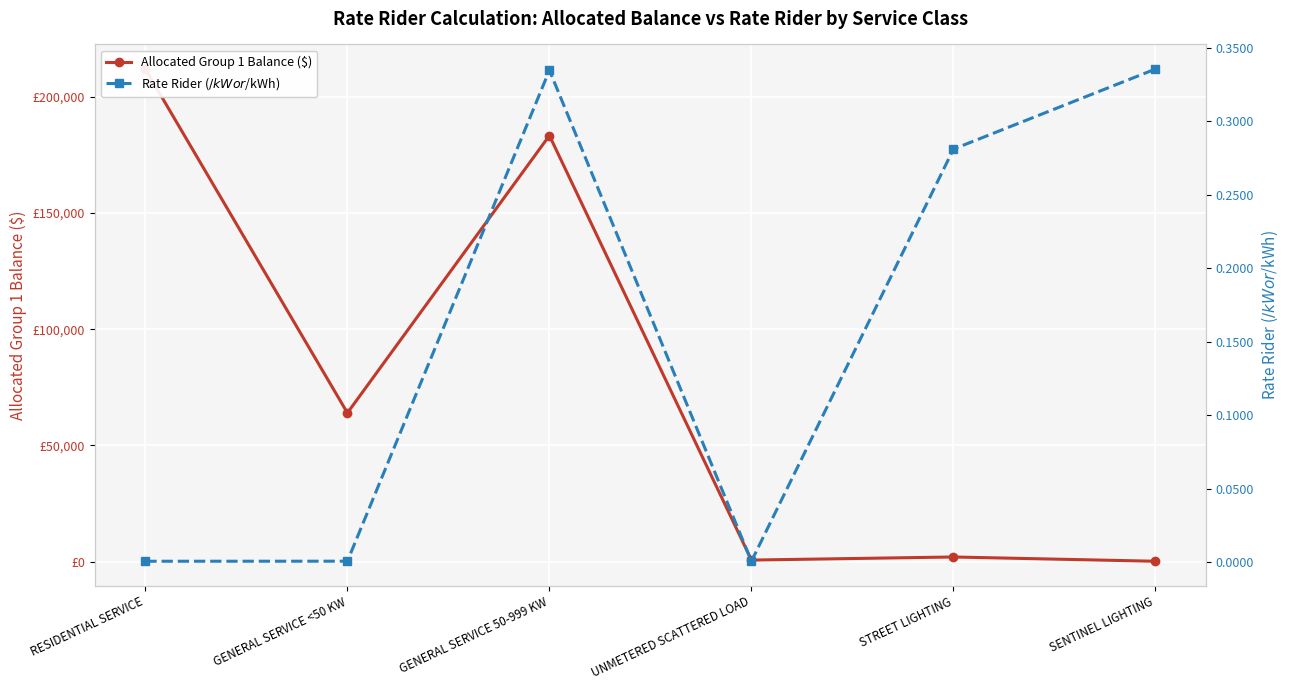

At which category does Rate Rider ($/kW or $/kWh) reach its first local peak?

GENERAL SERVICE 50-999 KW